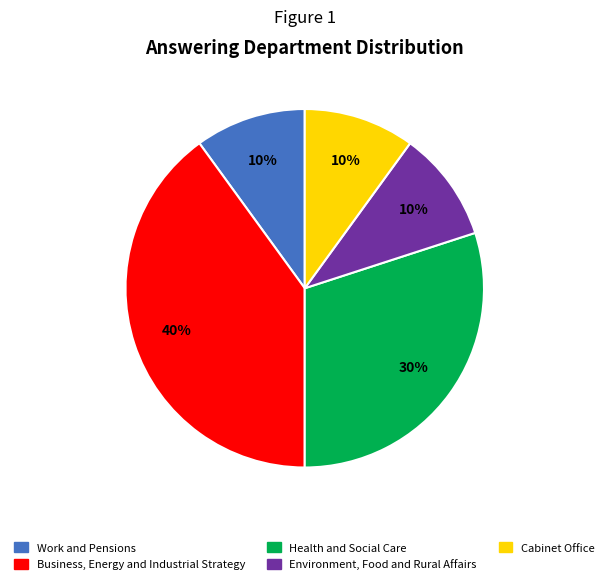

Which slice is the largest?

Business, Energy and Industrial Strategy